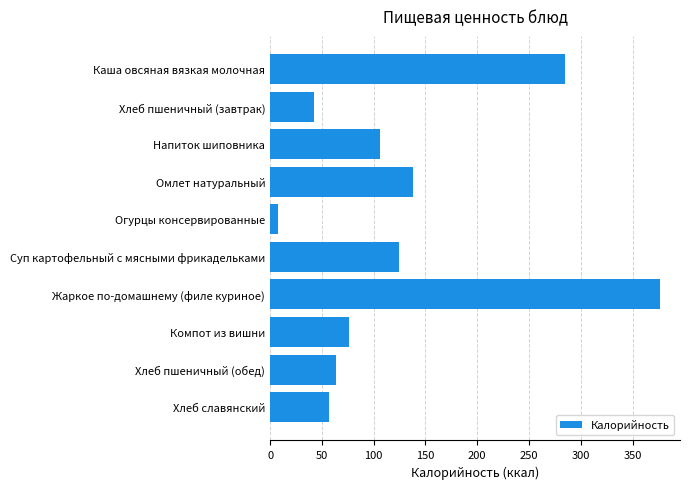

Reading top to bottom, what are all the values shown in this chart?

284.5	42.2	106.1	137.8	8.0	124.5	377.0	76.4	63.3	57.0